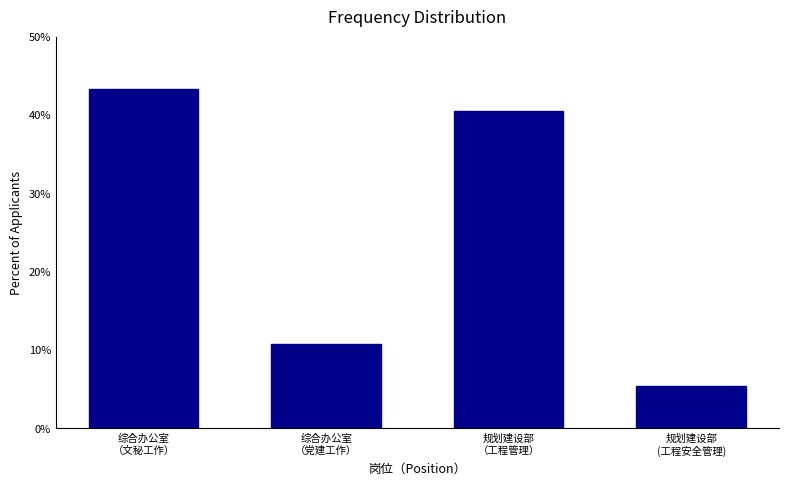

Reading left to right, list all the values displayed in this chart.

43.2	10.8	40.5	5.4